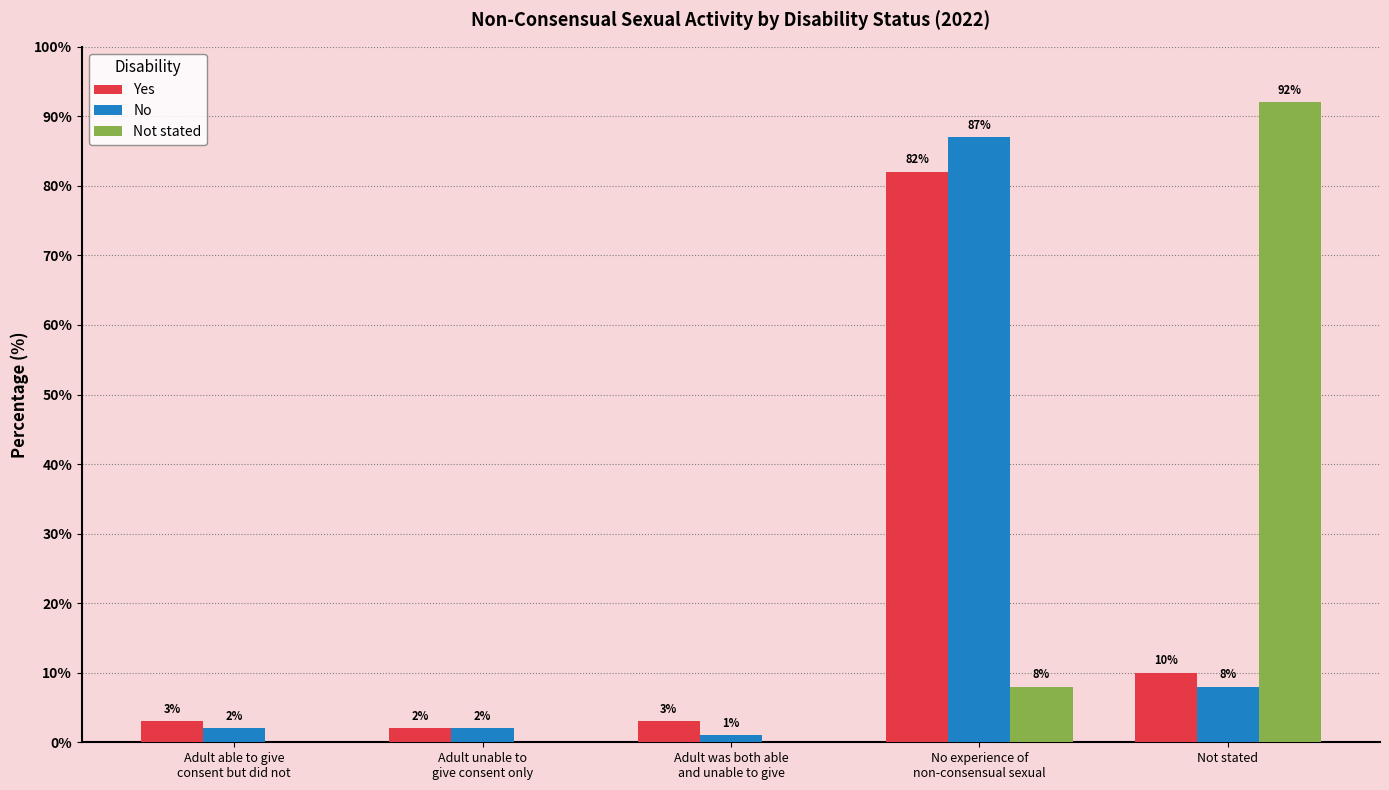

Reading right to left, transcribe all the data shown in this chart.

Yes: 10	82	3	2	3
No: 8	87	1	2	2
Not stated: 92	8	0	0	0